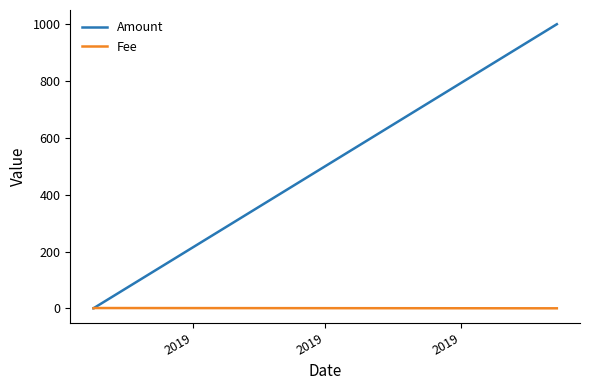

Is this an area chart (filled region under the line)?

No